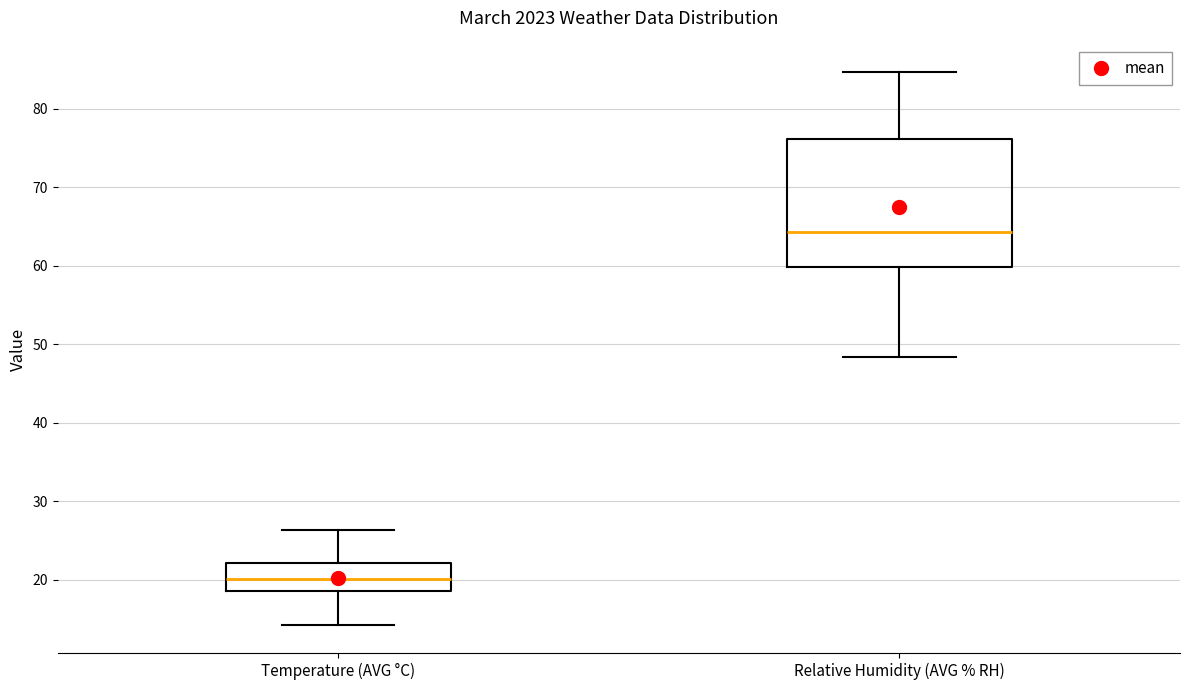

Reading left to right, read every box against the y-axis: the position of its median line, the range the box covers, and the ends of its whiskers. The values are not printed on the chart, so give them approximately, as read against the axis.

Temperature (AVG °C): median 20, box 19 to 22, whiskers 14 to 26
Relative Humidity (AVG % RH): median 64, box 60 to 76, whiskers 48 to 85